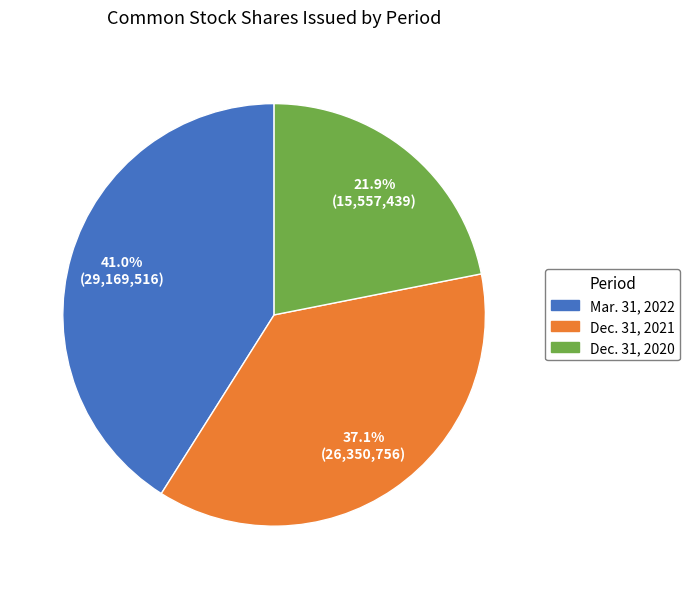

The Mar. 31, 2022 slice represents 41% of the pie. True or false?

True